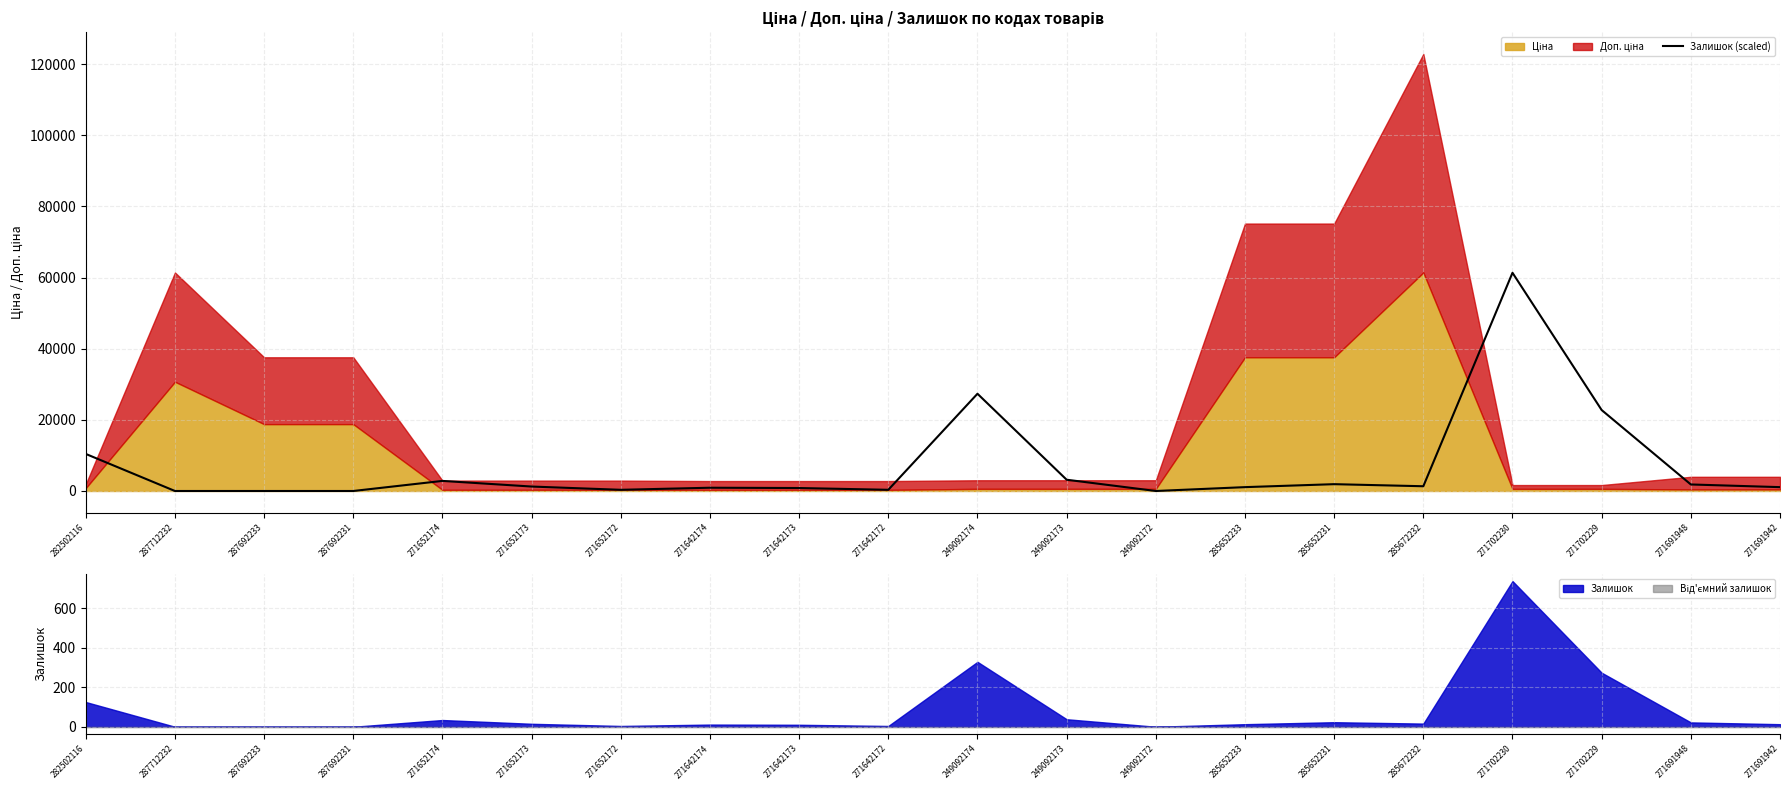

The chart shows a value of 61350.9 at 271702230. True or false?

True